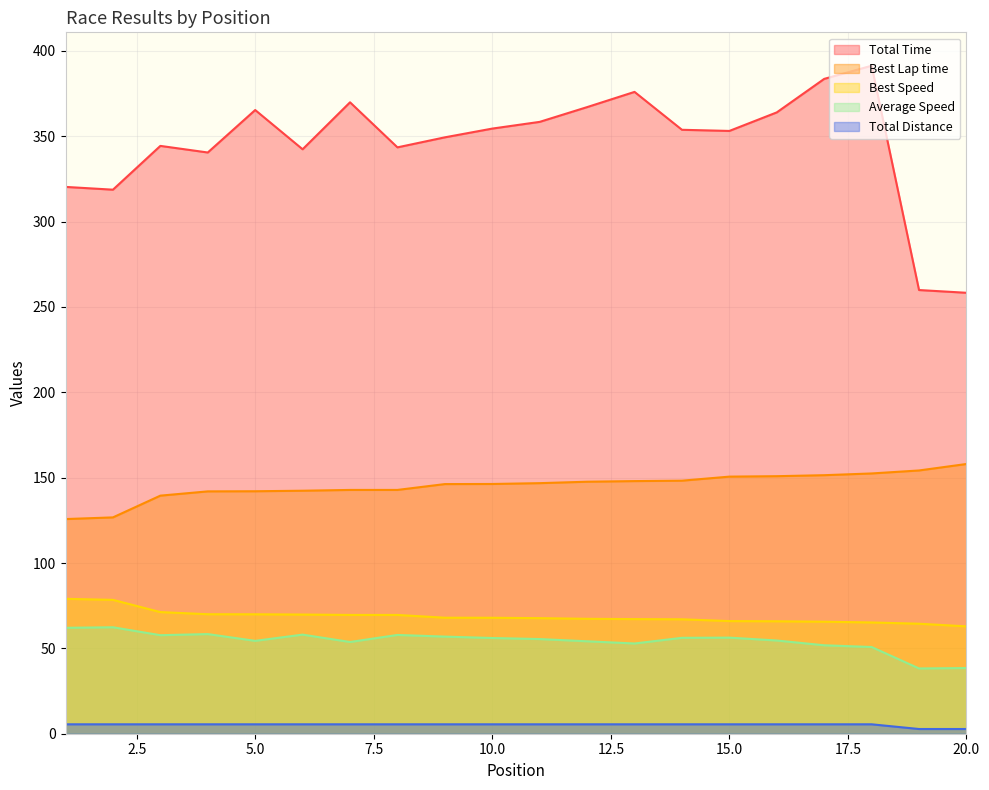

Reading right to left, what are all the values shown in this chart?

Total Time: 258.3	259.9	391.3	383.6	363.9	353.1	353.8	376.0	367.0	358.4	354.5	349.3	343.5	369.9	342.3	365.3	340.5	344.3	318.7	320.3
Best Lap time: 158.0	154.2	152.5	151.4	150.9	150.6	148.2	148.0	147.6	146.8	146.3	146.2	142.8	142.8	142.3	142.0	142.0	139.5	126.7	125.7
Best Speed: 62.9	64.4	65.2	65.6	65.9	66.0	67.0	67.1	67.3	67.7	67.9	67.9	69.6	69.6	69.8	70.0	70.0	71.2	78.4	79.0
Average Speed: 38.5	38.2	50.8	51.8	54.6	56.3	56.2	52.9	54.1	55.4	56.1	56.9	57.9	53.7	58.0	54.4	58.4	57.7	62.4	62.0
Total Distance: 2.8	2.8	5.5	5.5	5.5	5.5	5.5	5.5	5.5	5.5	5.5	5.5	5.5	5.5	5.5	5.5	5.5	5.5	5.5	5.5